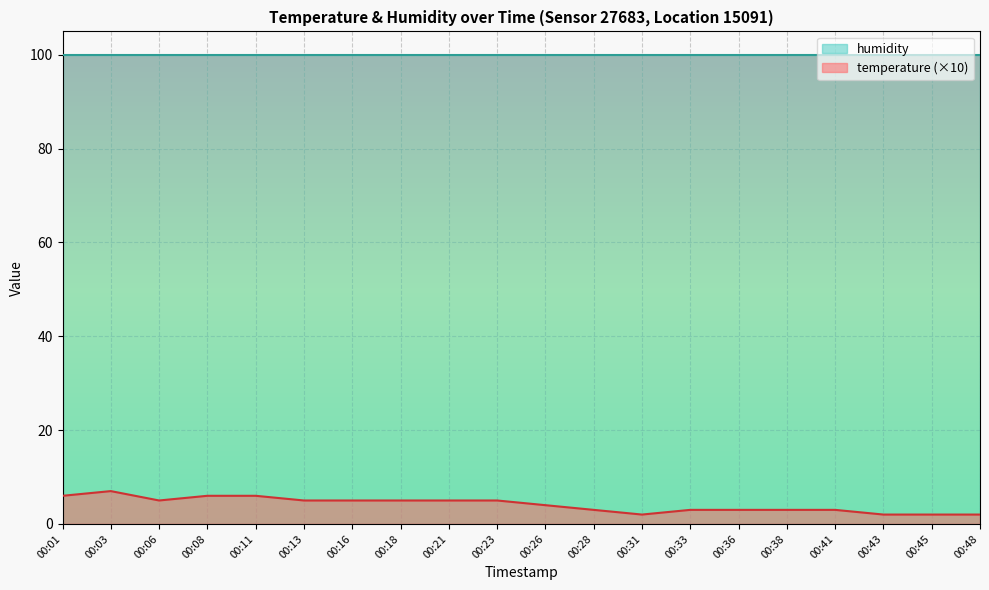

Rank the categories by value from highest to lowest.

00:03, 00:01, 00:08, 00:11, 00:06, 00:13, 00:16, 00:18, 00:21, 00:23, 00:26, 00:28, 00:33, 00:36, 00:38, 00:41, 00:31, 00:43, 00:45, 00:48